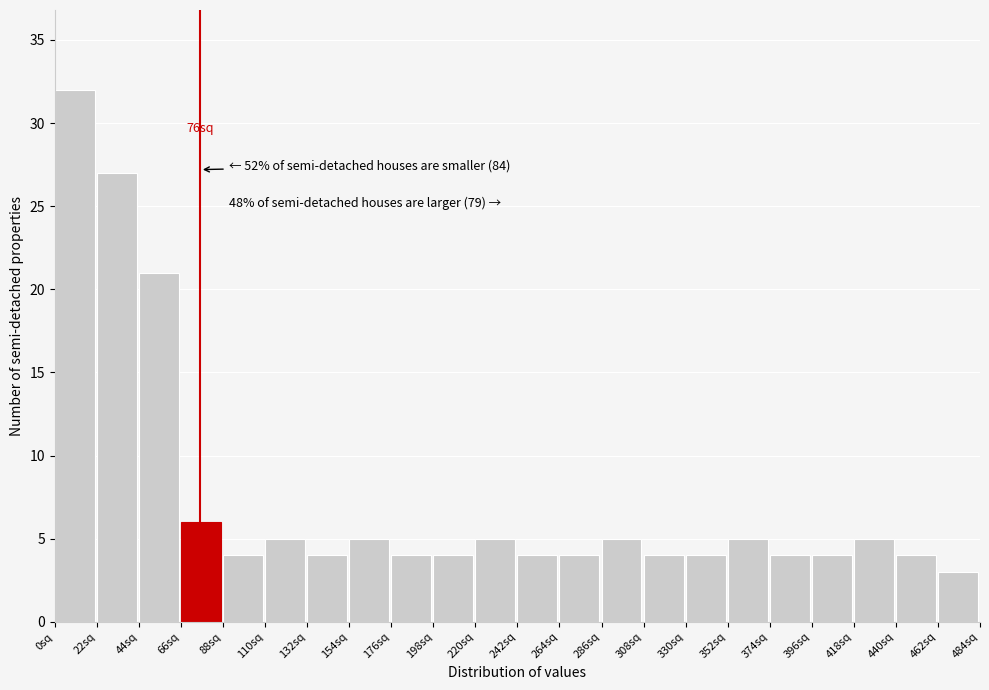

Over which range of the x-axis is the bar tallest?

0 to 22